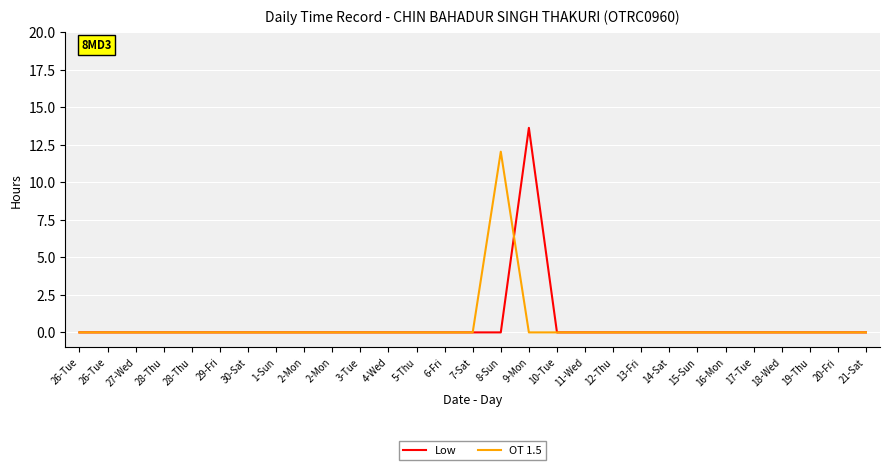

Is this an area chart (filled region under the line)?

No